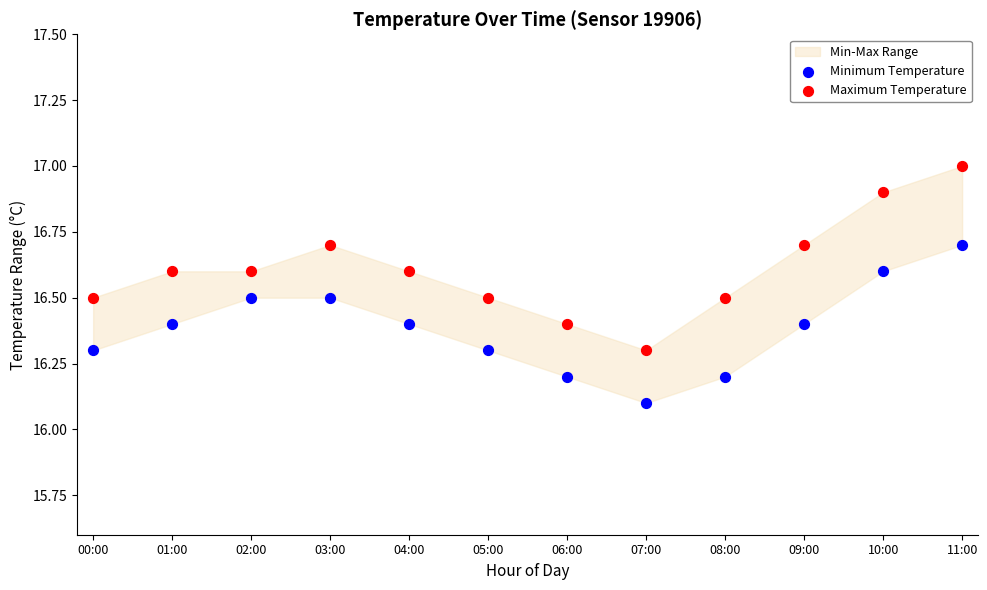

Which series contains the highest Y value?

Maximum Temperature